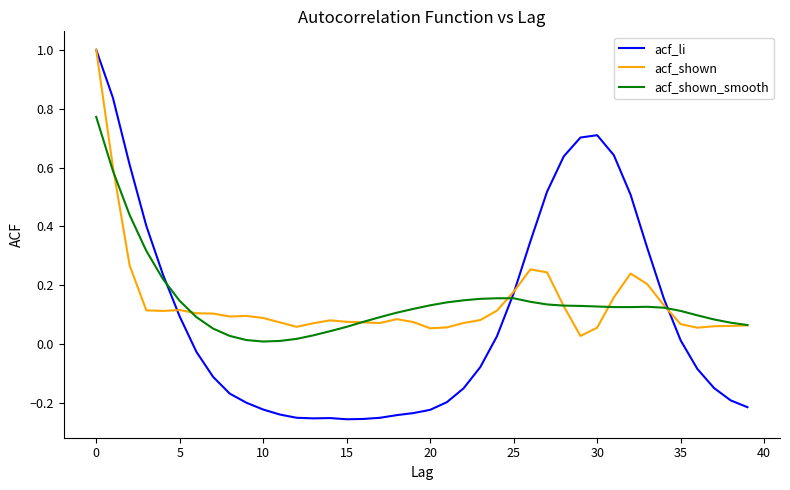

What is the greatest value displayed?

1.0